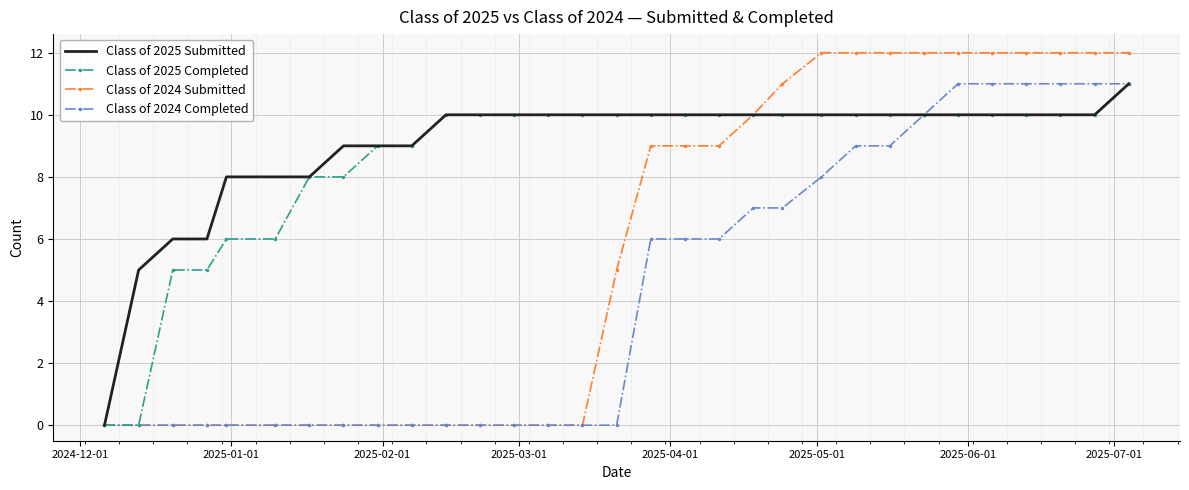

Which series has the widest spread of values?

Class of 2024 Submitted